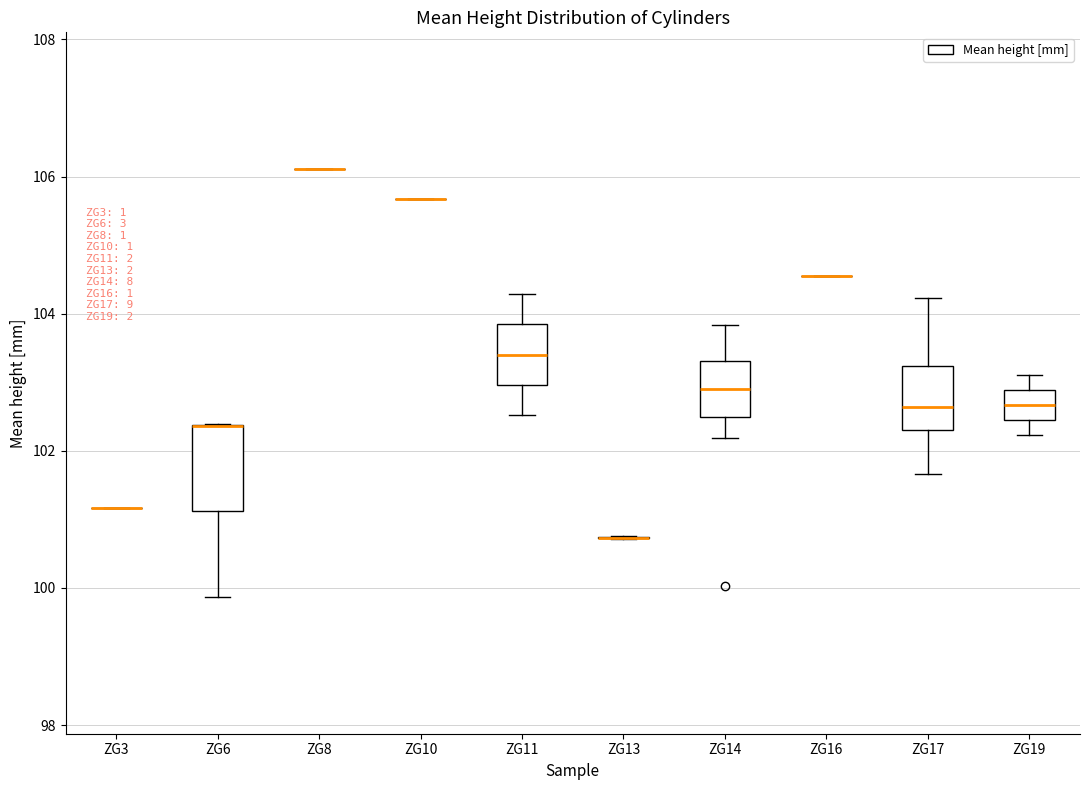

Which box is the tallest, from its lower edge to its upper edge?

ZG6